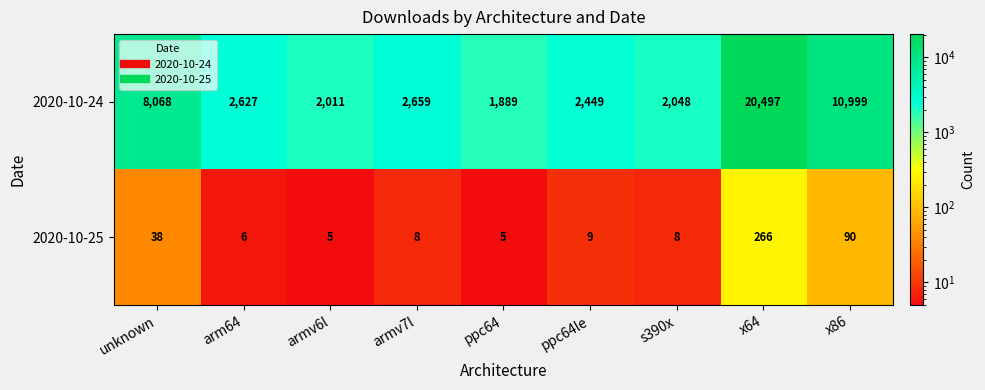

What is the maximum value shown in the chart?

20497